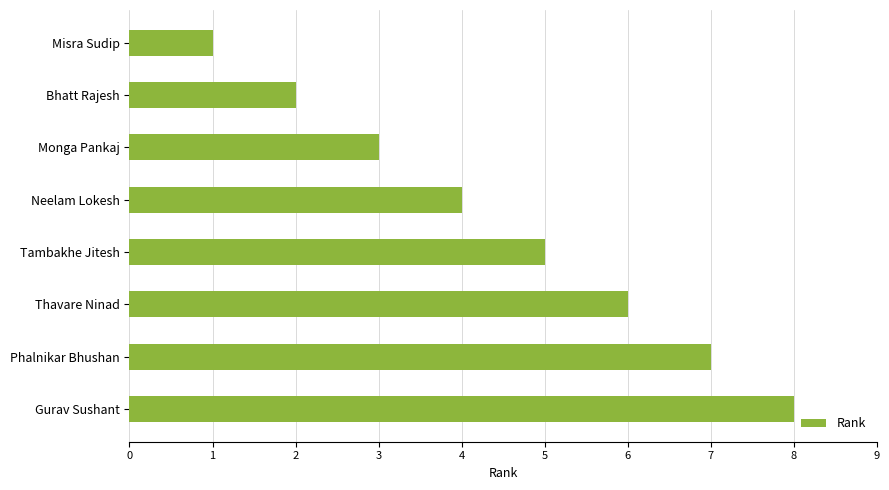

Rank the categories by value from highest to lowest.

Gurav Sushant, Phalnikar Bhushan, Thavare Ninad, Tambakhe Jitesh, Neelam Lokesh, Monga Pankaj, Bhatt Rajesh, Misra Sudip